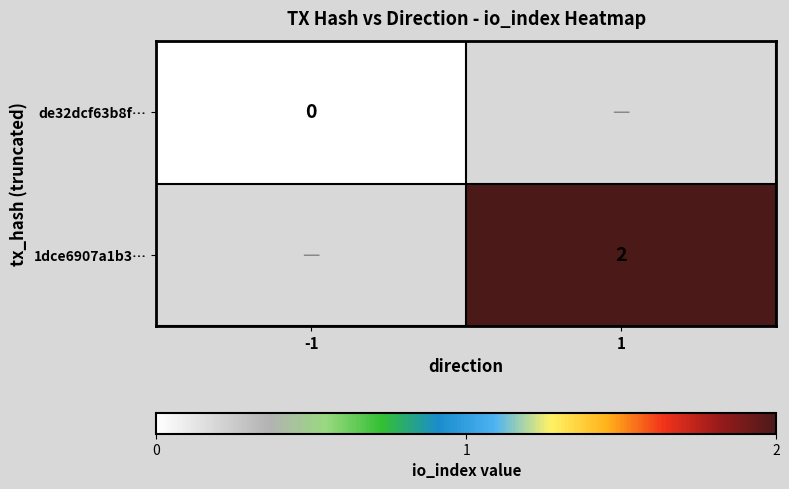

At which category does the chart reach its minimum across all series?

-1